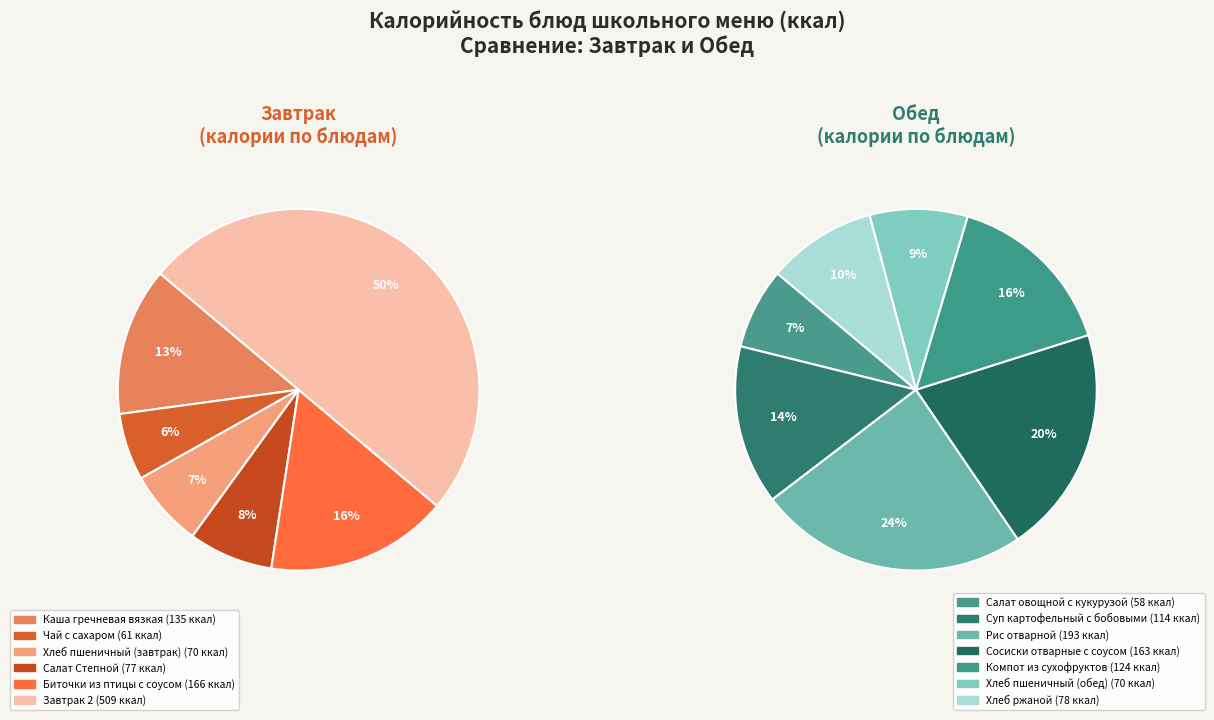

Is there a majority slice in this chart?

No